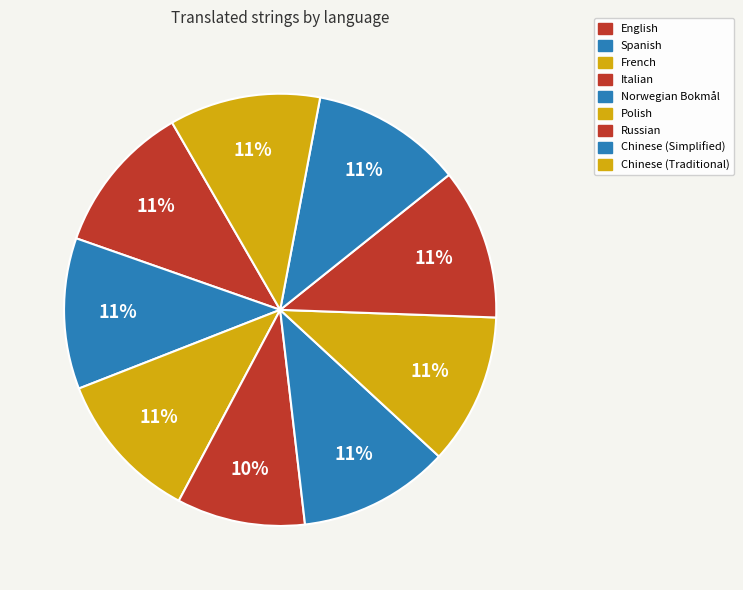

How many segments does this pie chart have?

9